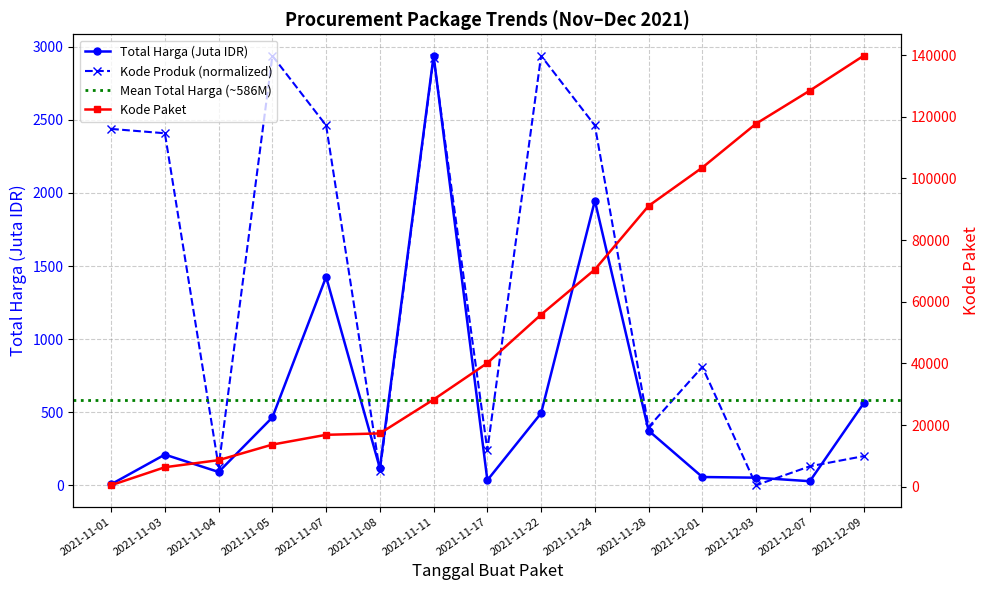

True or false: Kode Paket has more than 2 interior local peaks.

False